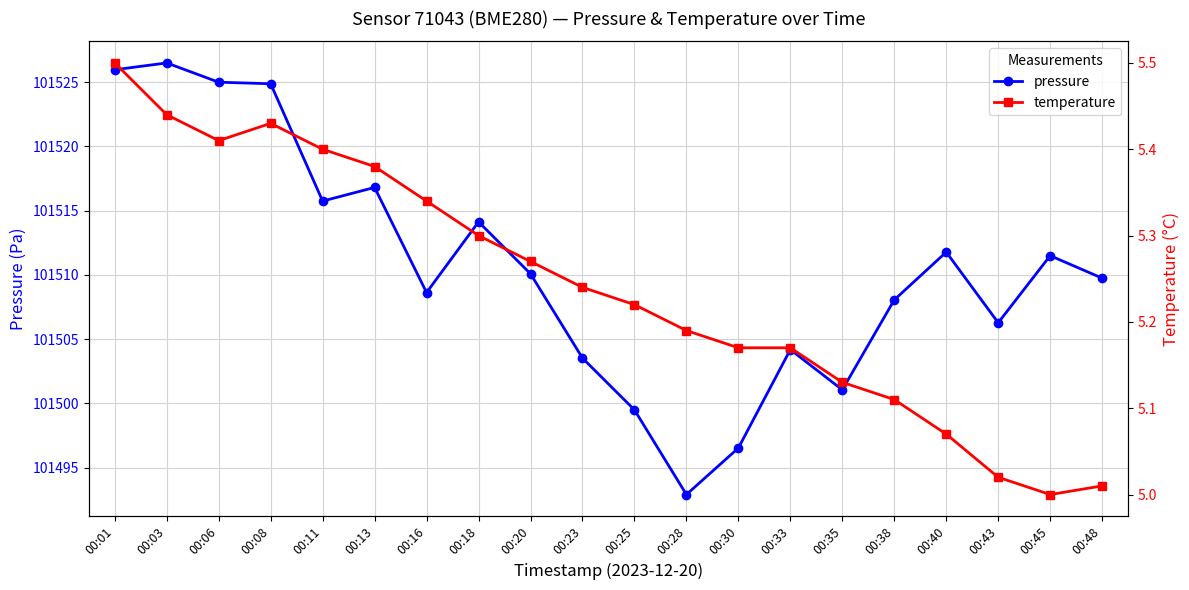

What is the value of the pressure point at the 10th from the left?

101503.5